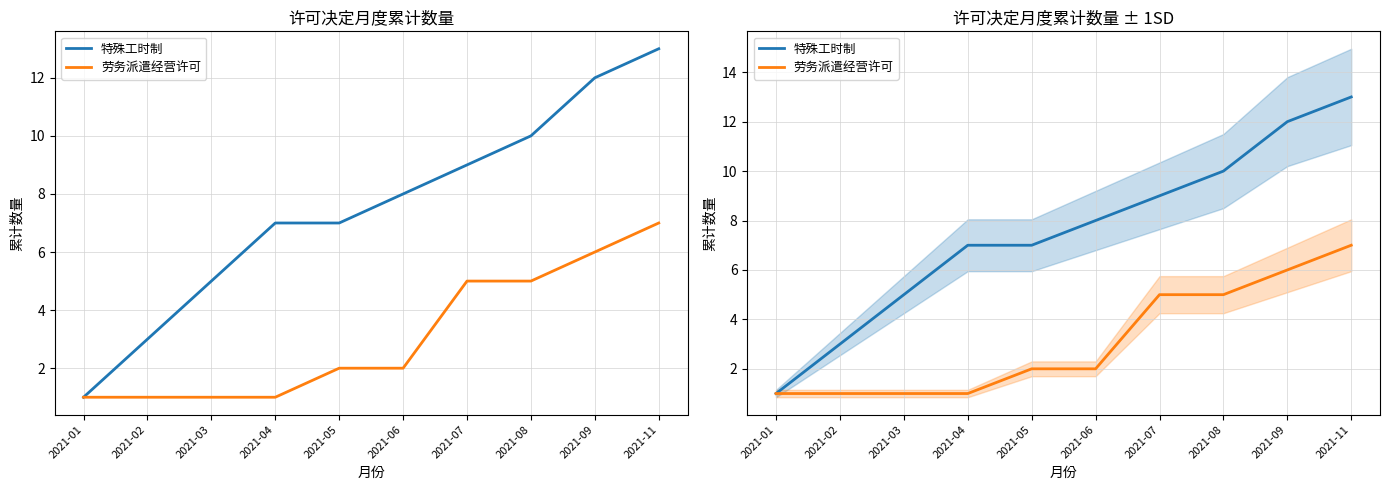

What is the average value of the 特殊工时制 series?

8